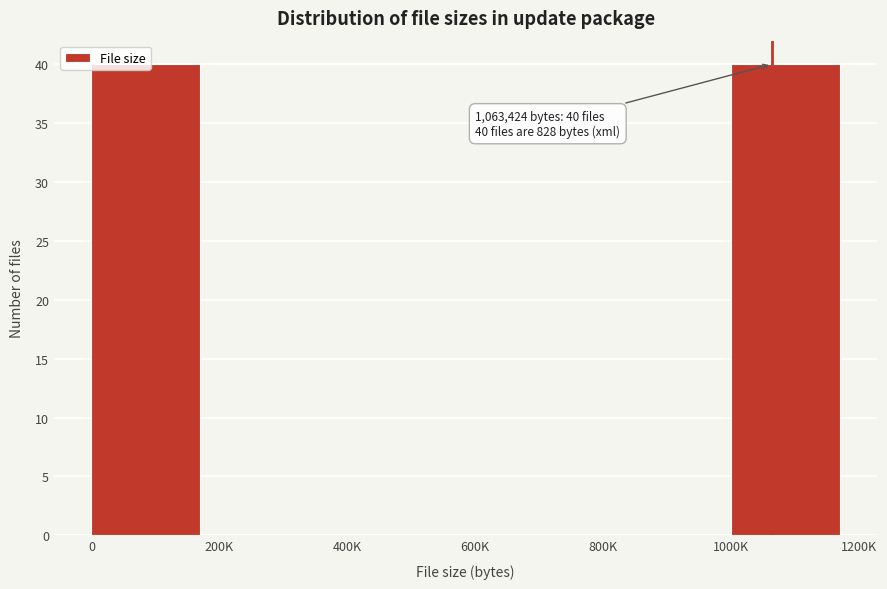

Is it true that the value at 400K is 0?

True